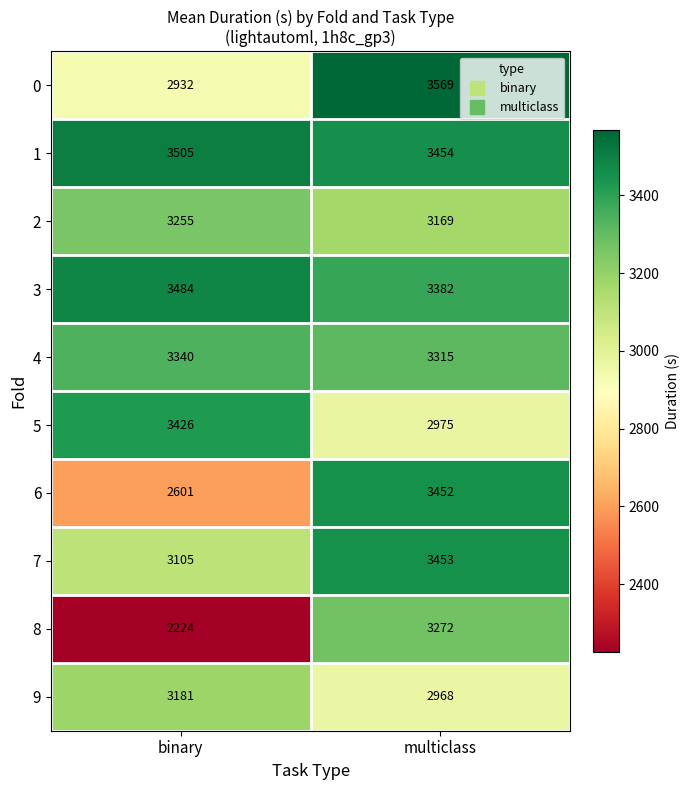

Which label corresponds to the largest value in the chart?

multiclass